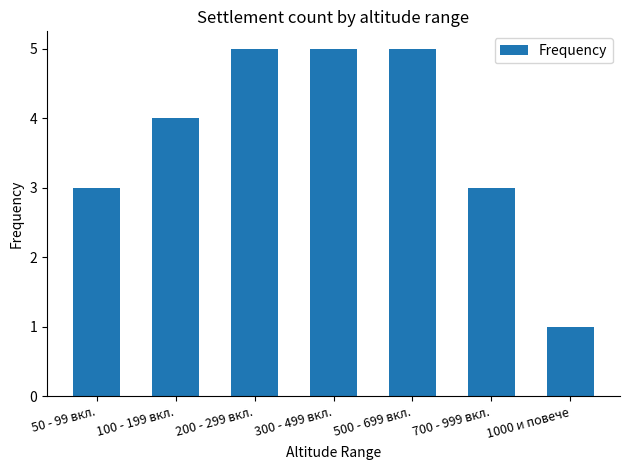

What position from the right is 700 - 999 вкл.?

2